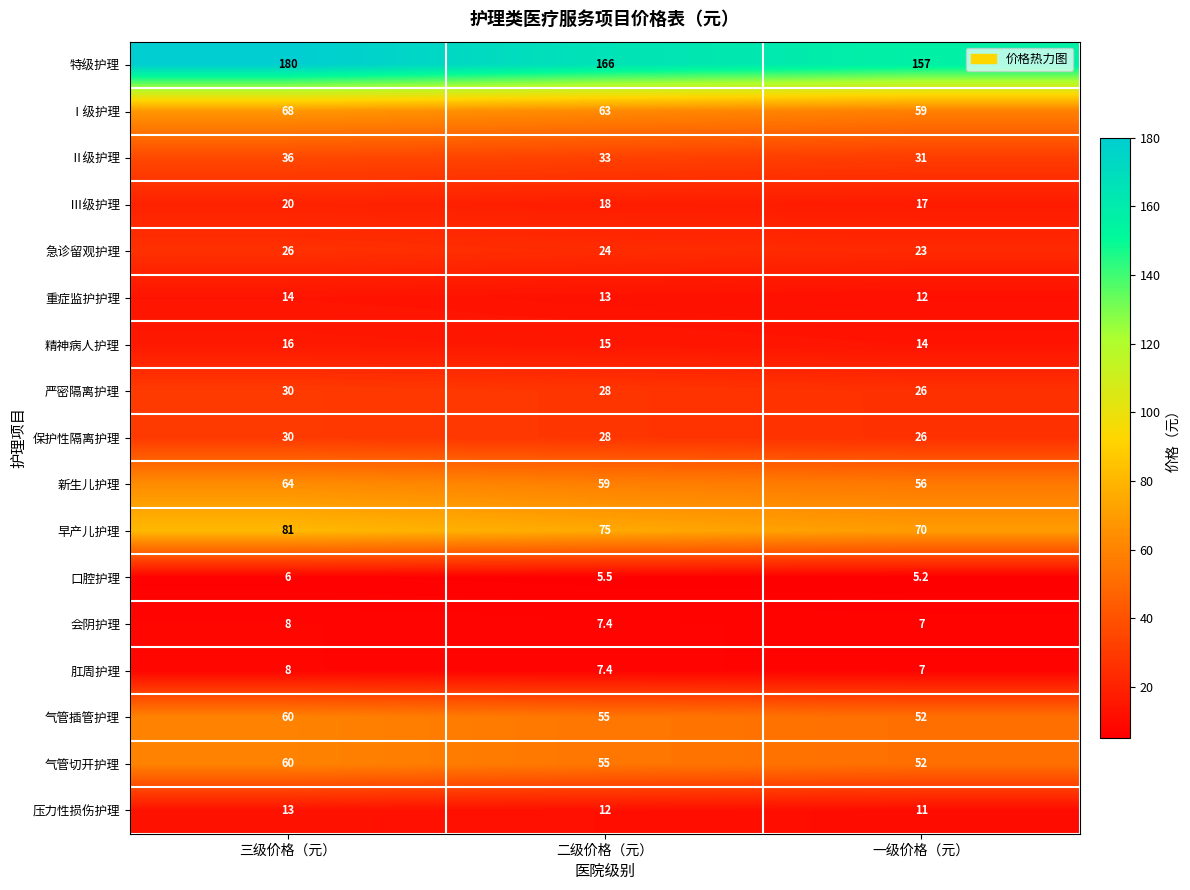

How many categories are shown in the chart?

3